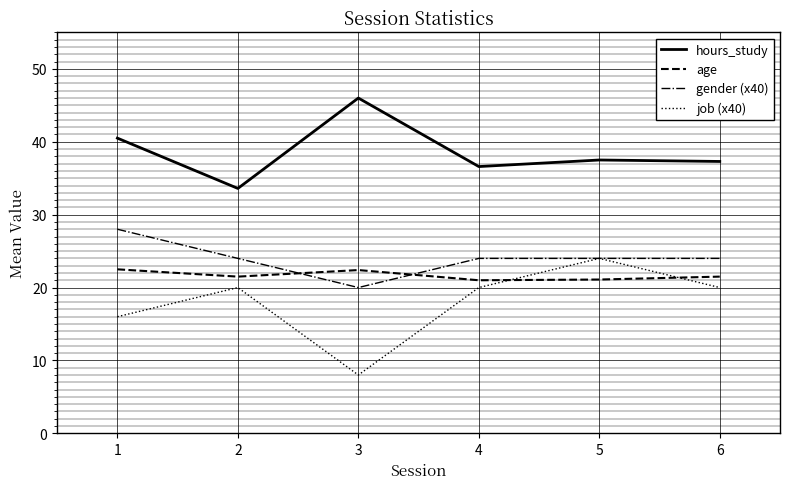

Rank the series by their maximum value, from highest to lowest.

hours_study, gender (x40), job (x40), age